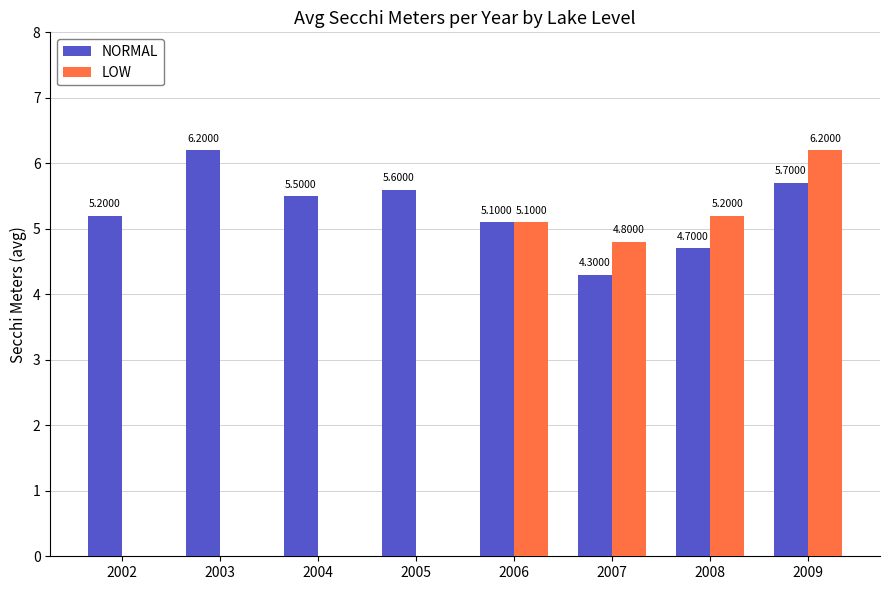

What is the average value of the NORMAL series?

5.3